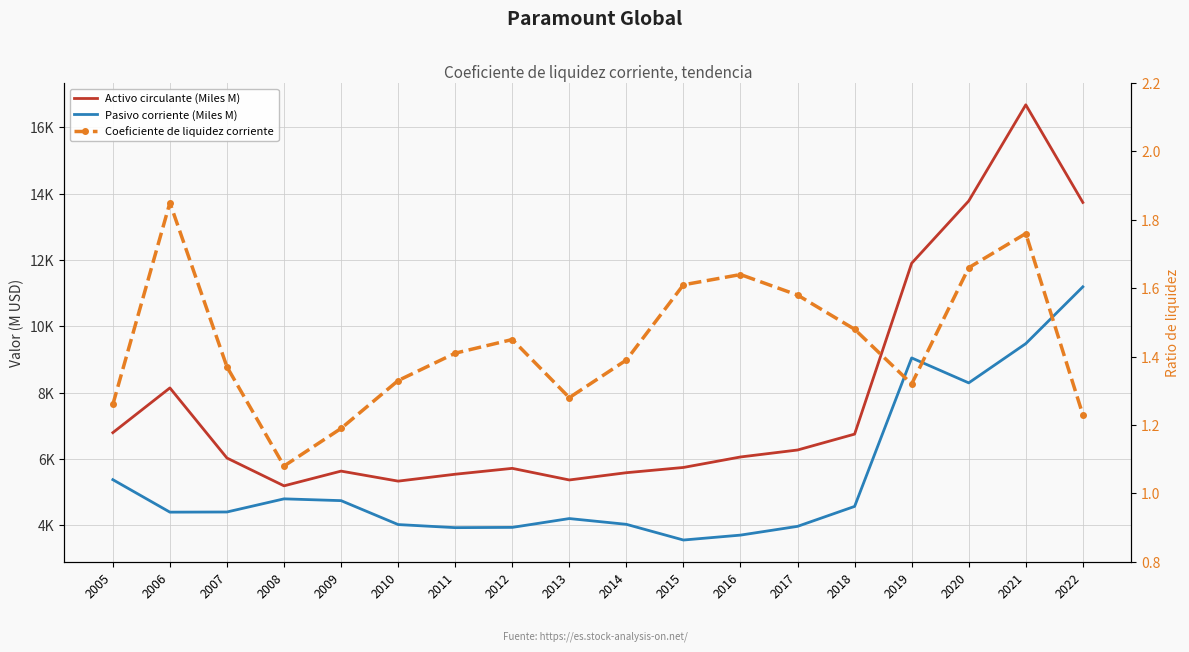

What is the value of the Coeficiente de liquidez corriente point at the 3rd from the left?

1.4